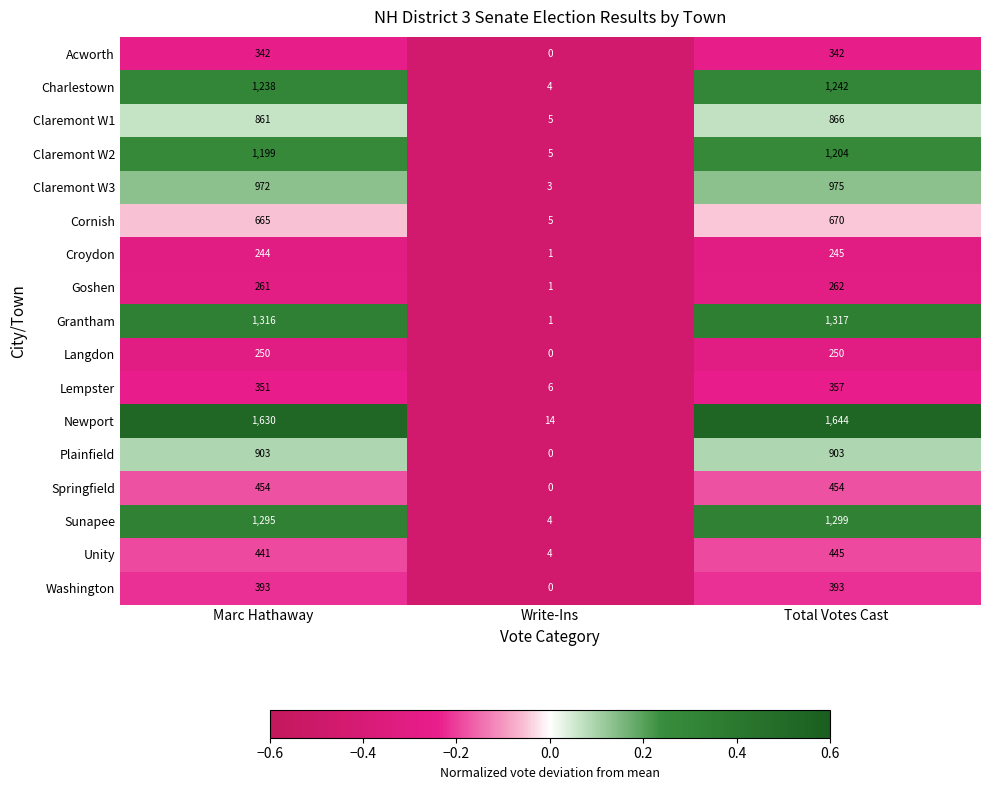

Which series changed the most between Write-Ins and Total Votes Cast?

Newport